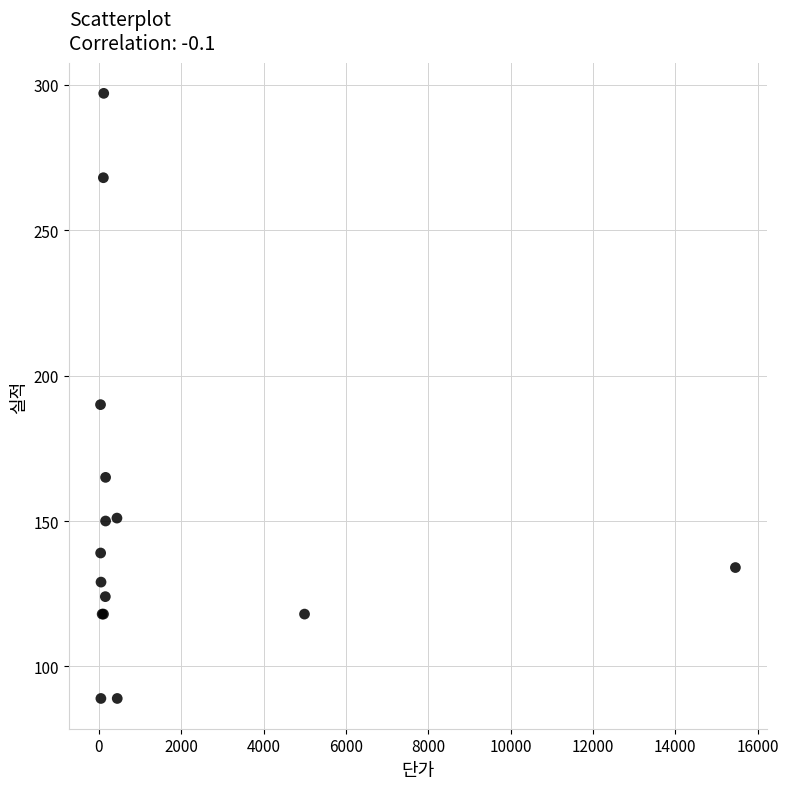

What Y value in the scatter plot is closest to 193?

190